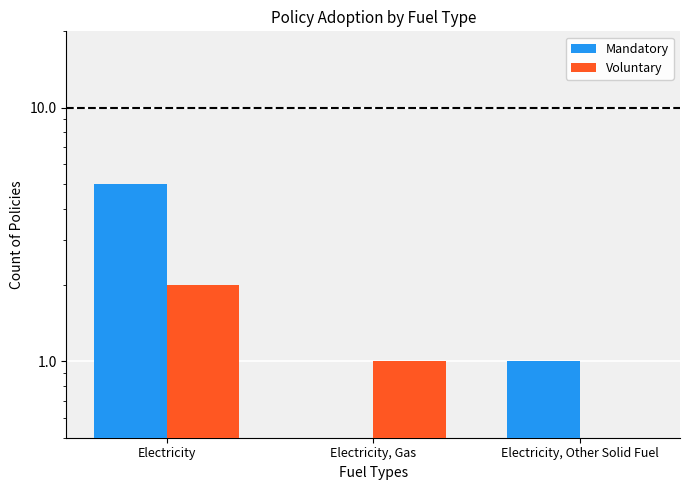

Does the chart contain any negative values?

No